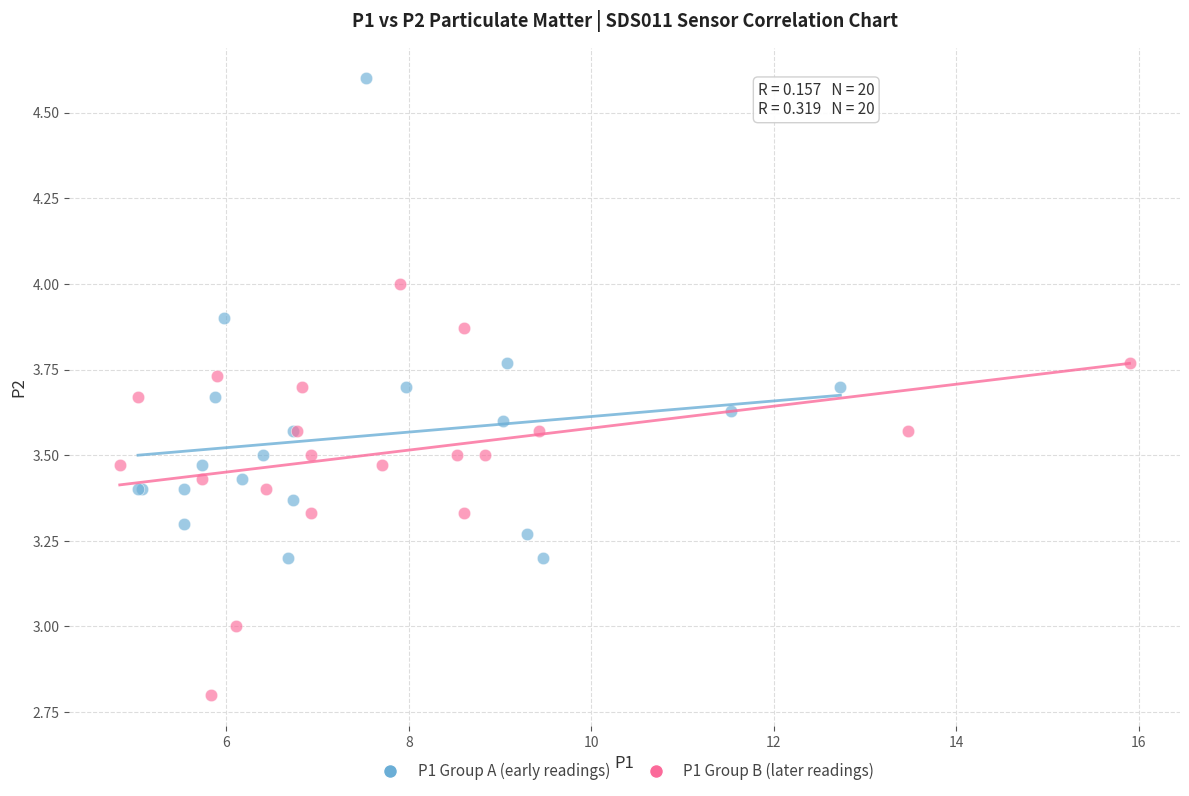

Which series contains the highest Y value?

P1 Group A (early readings)